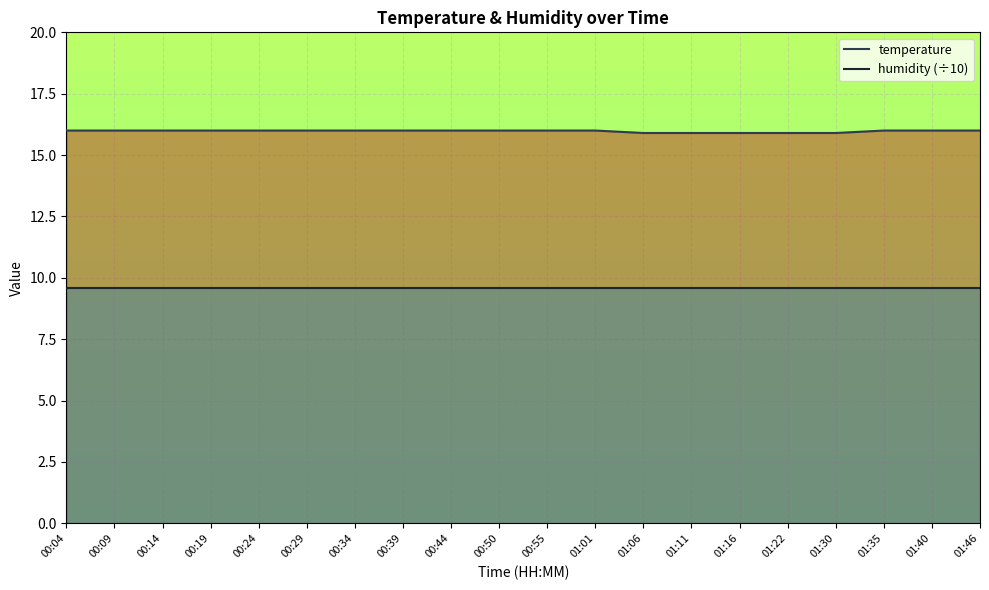

What is the sum of the humidity (÷10) values at 01:30 and 01:46?

19.2